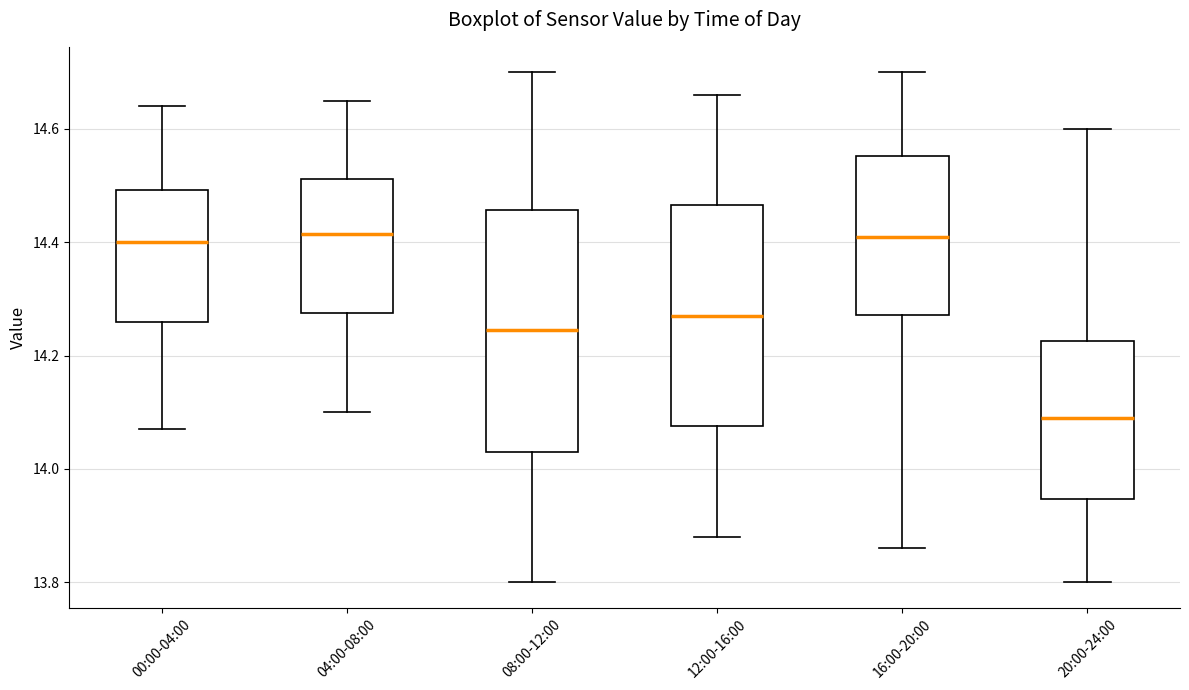

Reading left to right, transcribe this box plot: for each box, give where its median line is, the range the box spans, and where its two whiskers end, as read against the y-axis. The values are not printed on the chart, so give them approximately, as read against the axis.

00:00-04:00: median 14.40, box 14.26 to 14.50, whiskers 14.08 to 14.64
04:00-08:00: median 14.42, box 14.28 to 14.52, whiskers 14.10 to 14.66
08:00-12:00: median 14.24, box 14.04 to 14.46, whiskers 13.80 to 14.70
12:00-16:00: median 14.28, box 14.08 to 14.46, whiskers 13.88 to 14.66
16:00-20:00: median 14.42, box 14.28 to 14.56, whiskers 13.86 to 14.70
20:00-24:00: median 14.10, box 13.94 to 14.22, whiskers 13.80 to 14.60